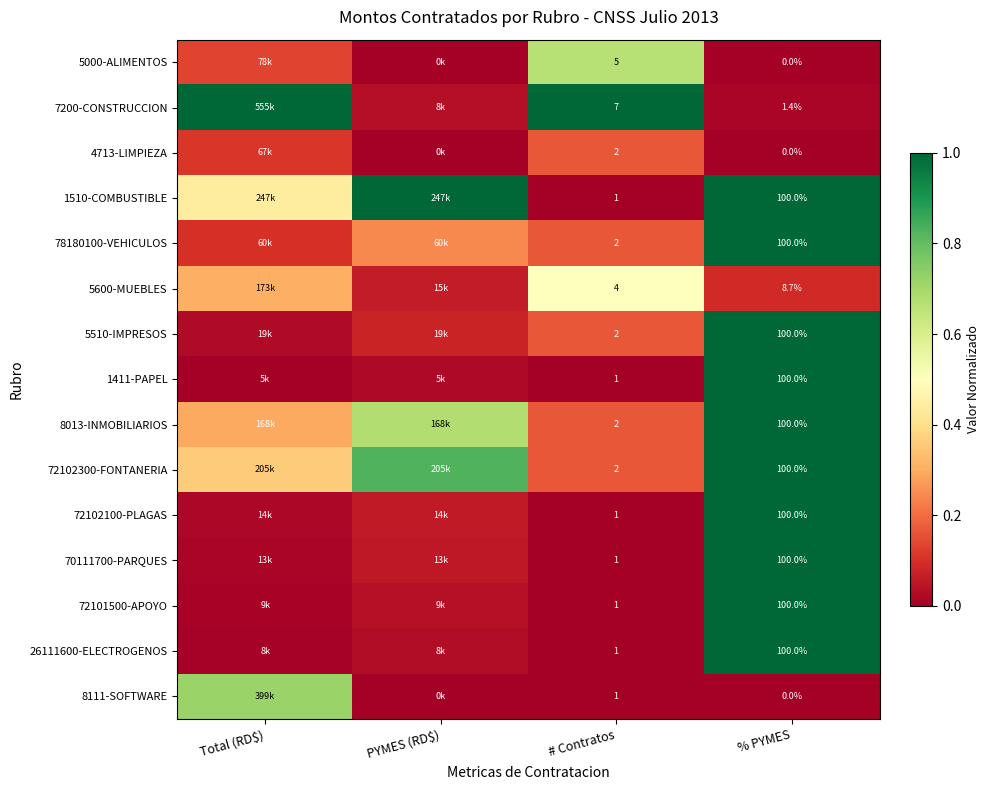

The 4713-LIMPIEZA series shows 0.1 at Total (RD$). True or false?

True